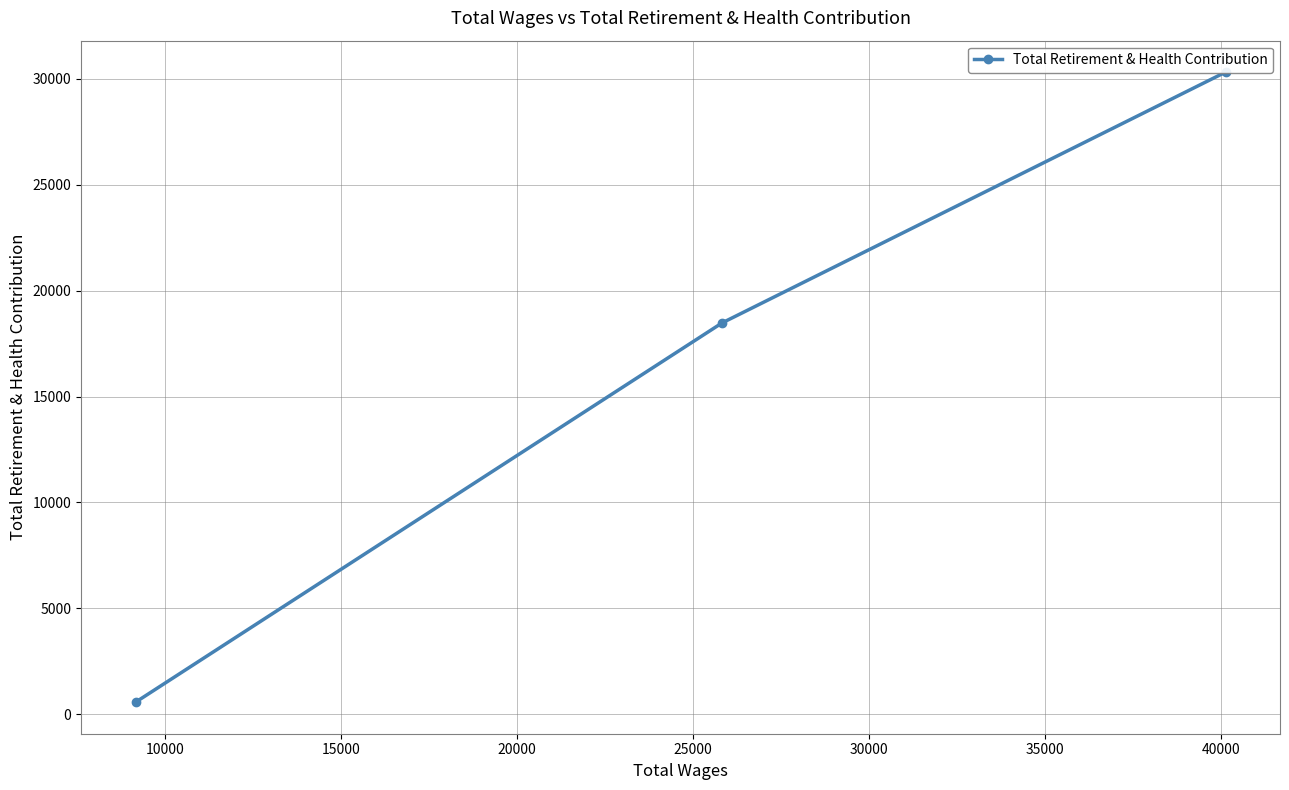

What is the minimum value shown in the chart?

573